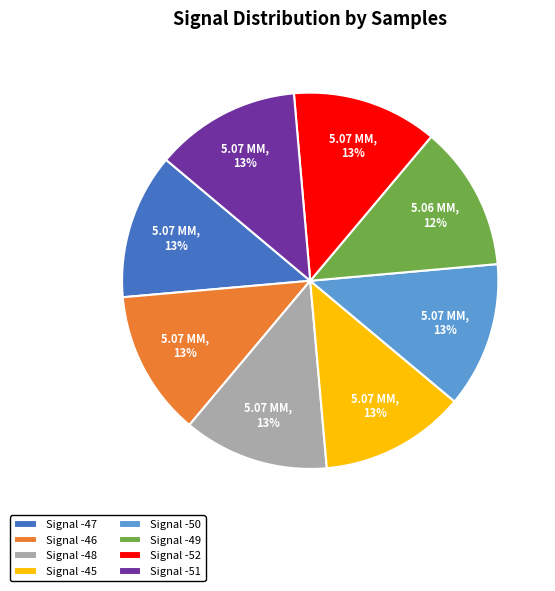

To the nearest percent, what is the average slice percentage?

12%